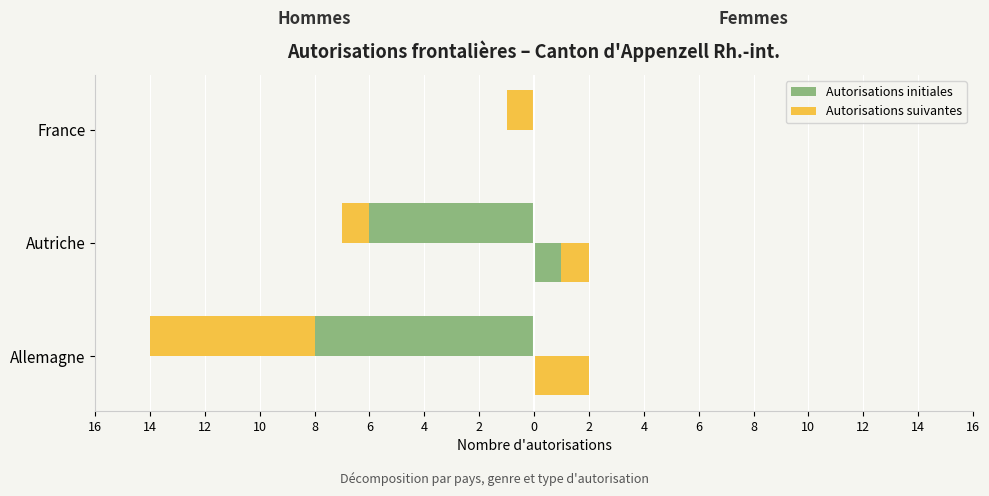

Reading left to right, list all the values displayed in this chart.

Autorisations initiales (H): -8	-6	0
Autorisations suivantes (H): -6	-1	-1
Autorisations initiales (F): 0	1	0
Autorisations suivantes (F): 2	1	0